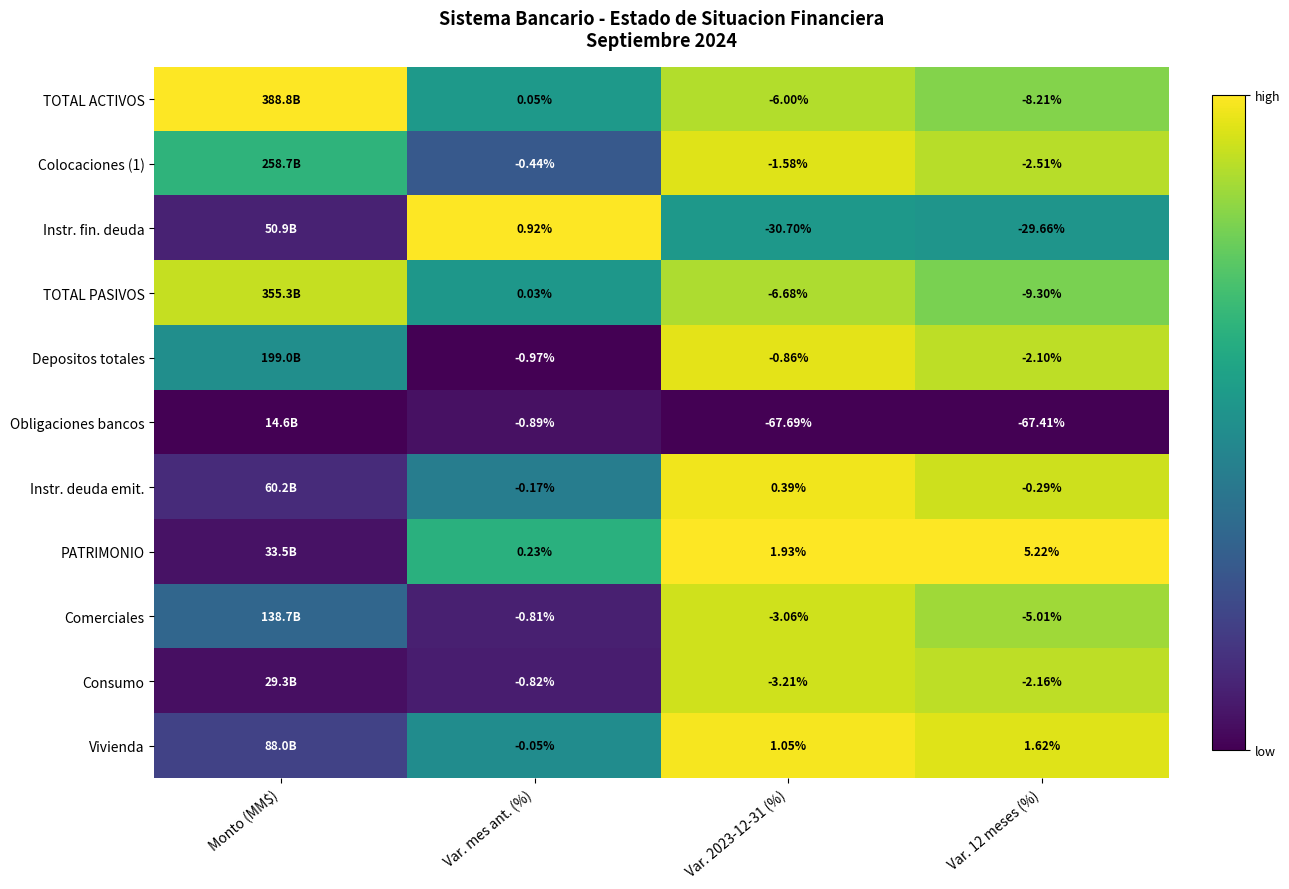

Which series changed the most between Var. mes ant. (%) and Var. 12 meses (%)?

Obligaciones bancos